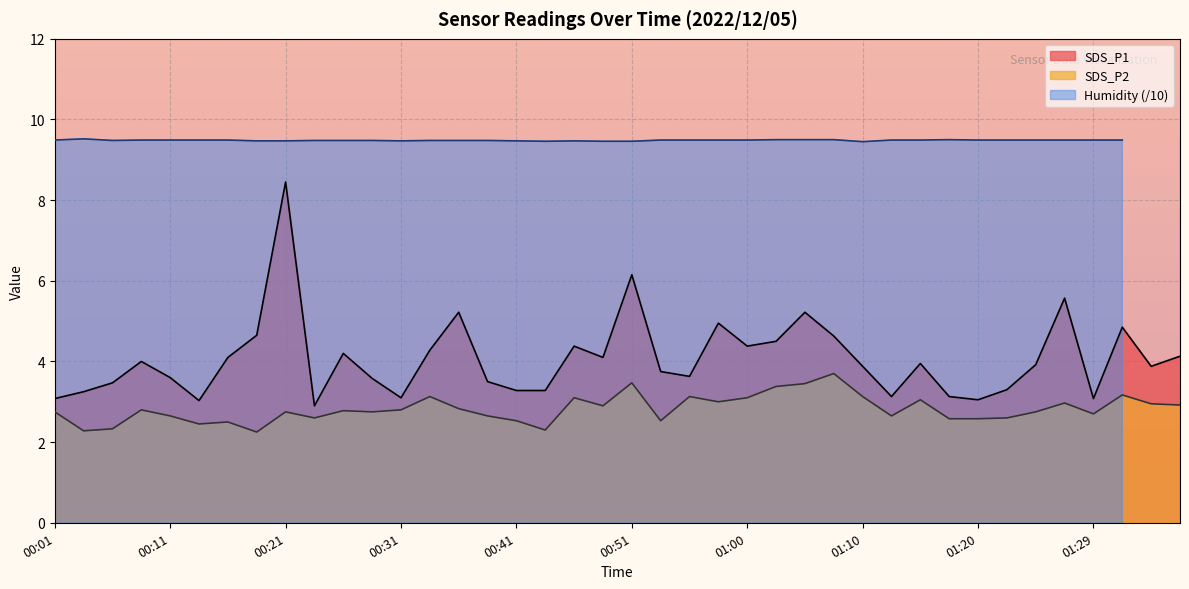

What is the minimum value for SDS_P1?

2.9